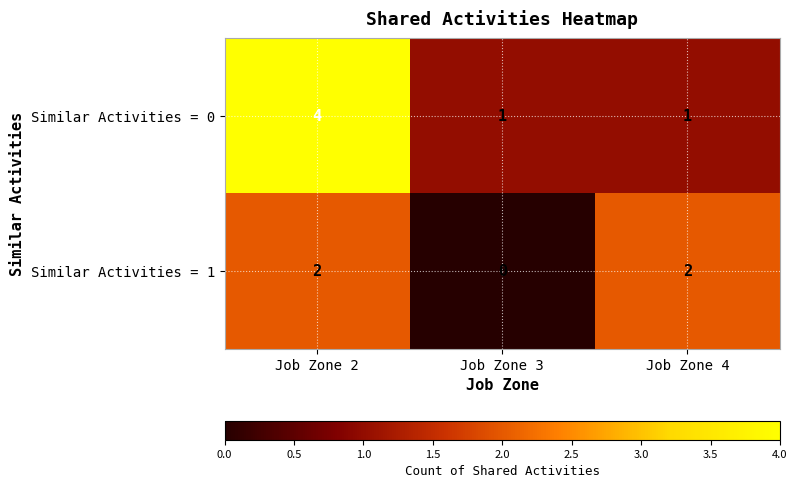

Which series has the largest total across all categories?

Similar Activities = 0